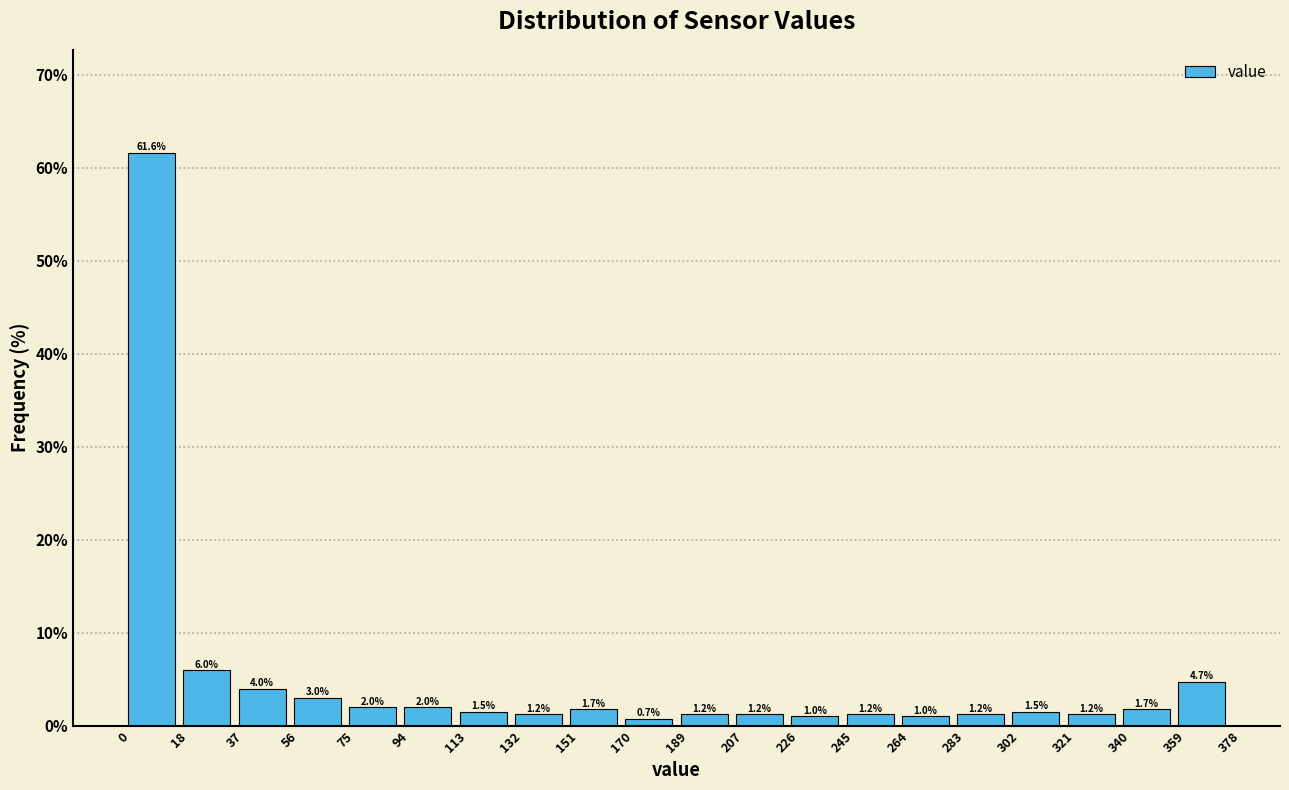

Reading left to right, transcribe this chart: for each bar, give the range it covers on the x-axis and its height.

0 to 18: 61.6
18 to 37: 6.0
37 to 56: 4.0
56 to 75: 3.0
75 to 94: 2.0
94 to 113: 2.0
113 to 132: 1.5
132 to 151: 1.2
151 to 170: 1.7
170 to 189: 0.7
189 to 207: 1.2
207 to 226: 1.2
226 to 245: 1.0
245 to 264: 1.2
264 to 283: 1.0
283 to 302: 1.2
302 to 321: 1.5
321 to 340: 1.2
340 to 359: 1.7
359 to 378: 4.7